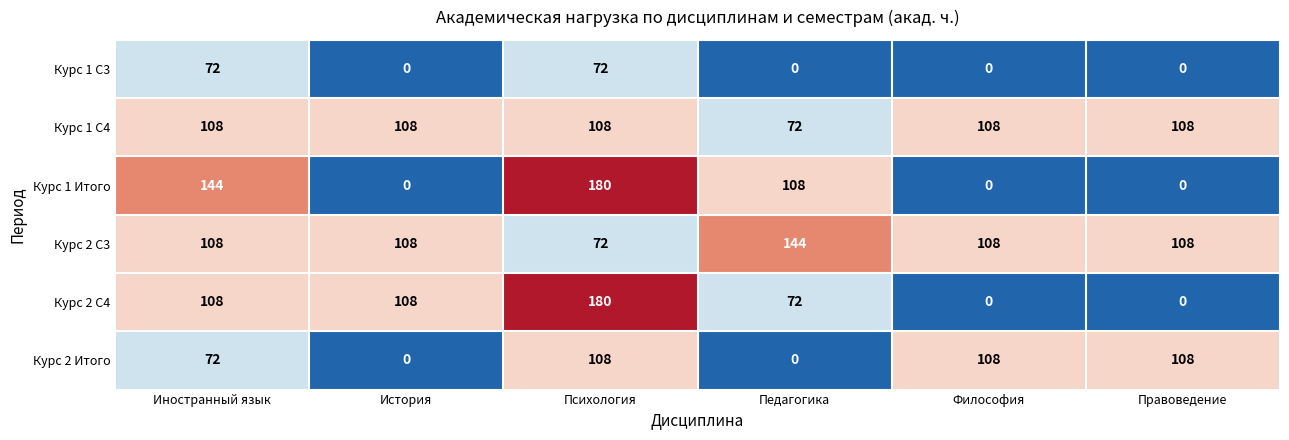

What is the highest value of the Курс 1 С4 series?

108